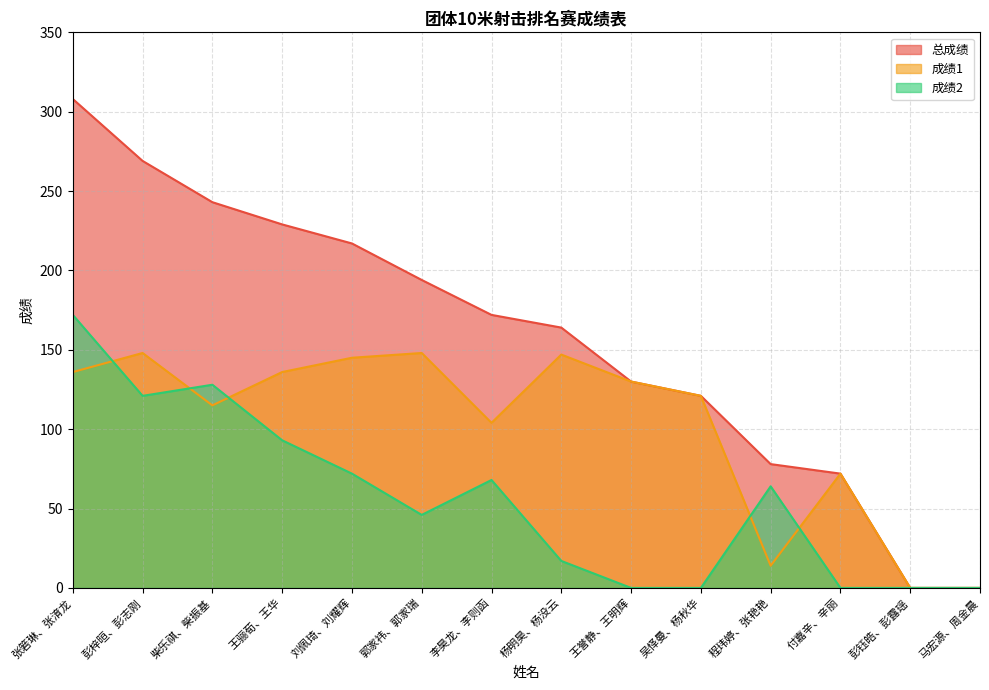

How many lines are shown in the chart?

3